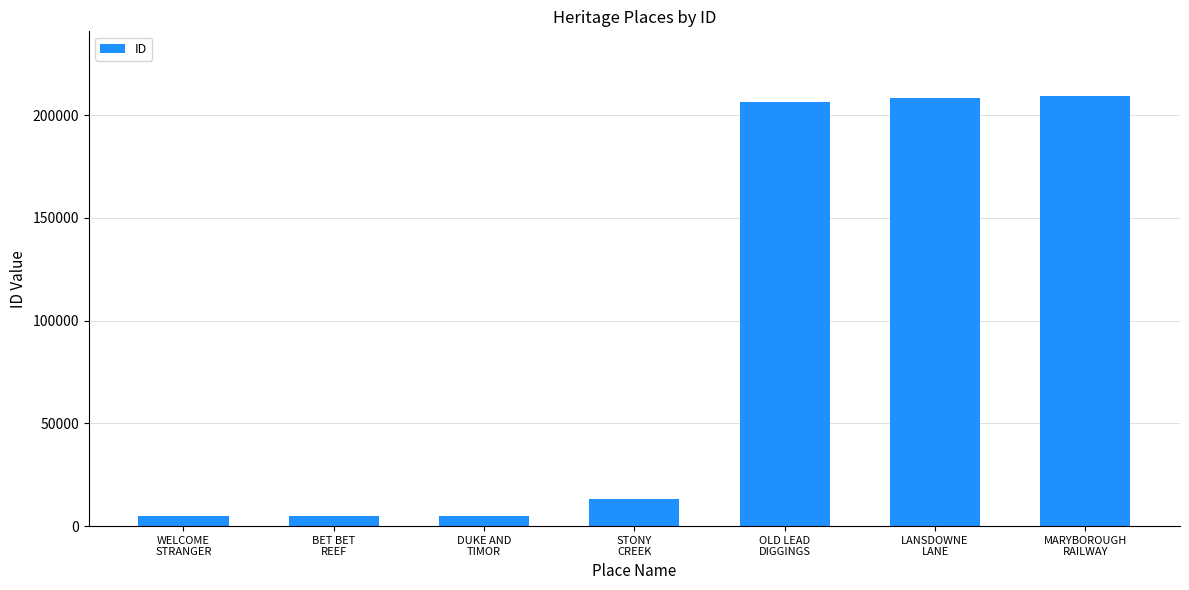

What is the value of the 6th bar from the left?

208513